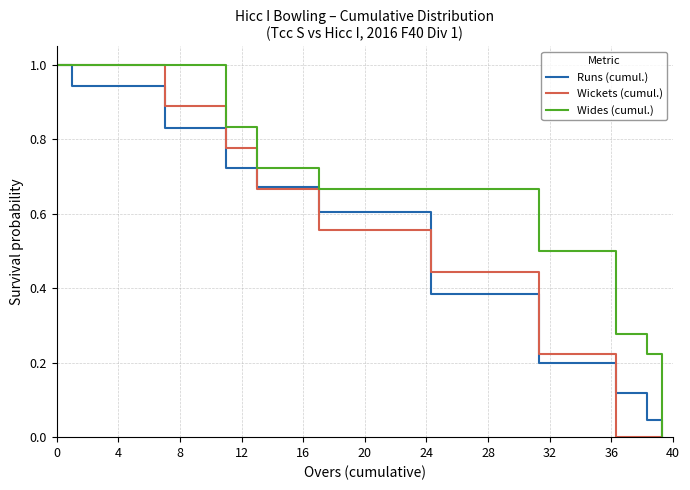

What is the maximum value shown in the chart?

1.0